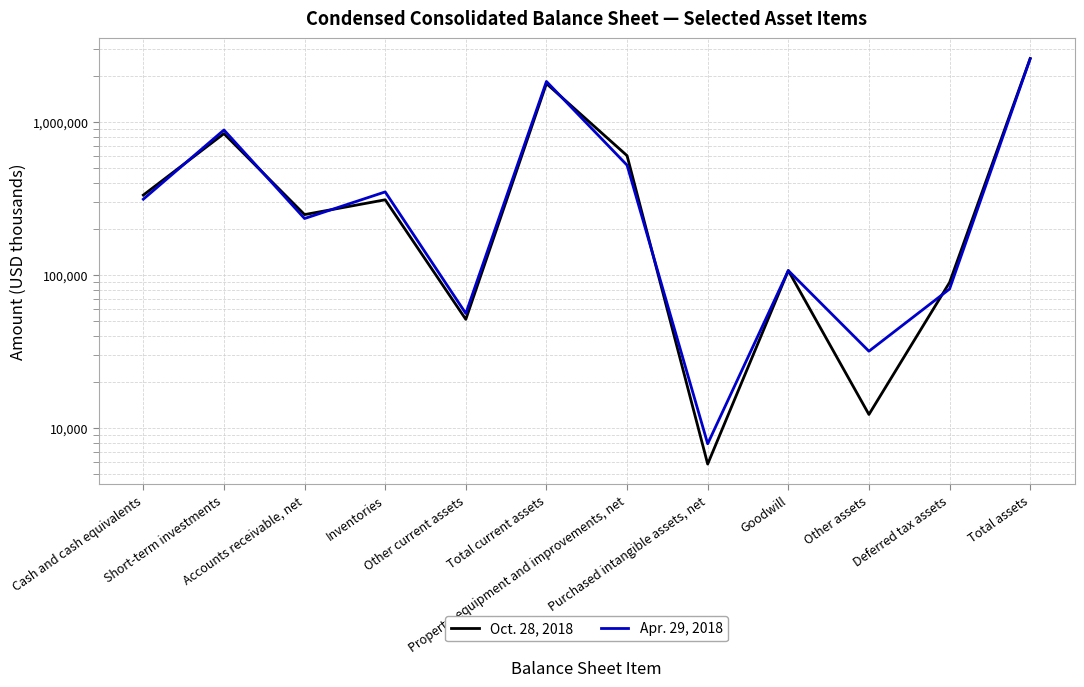

Is the value of Apr. 29, 2018 at Total current assets greater than the value of Oct. 28, 2018 at Goodwill?

Yes